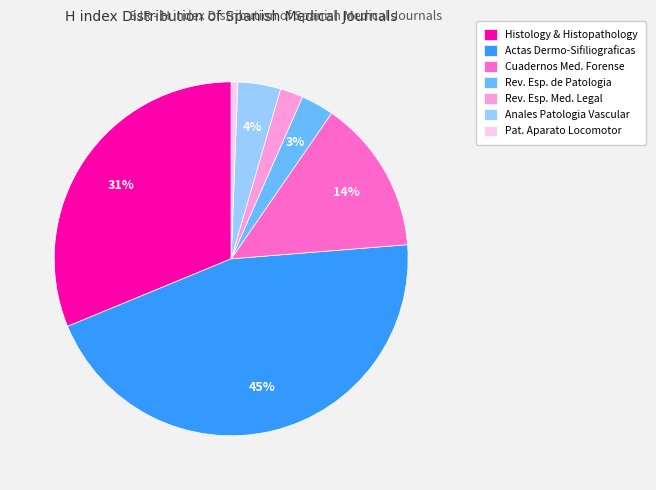

Which has a higher value, Actas Dermo-Sifiliograficas or Anales Patologia Vascular?

Actas Dermo-Sifiliograficas